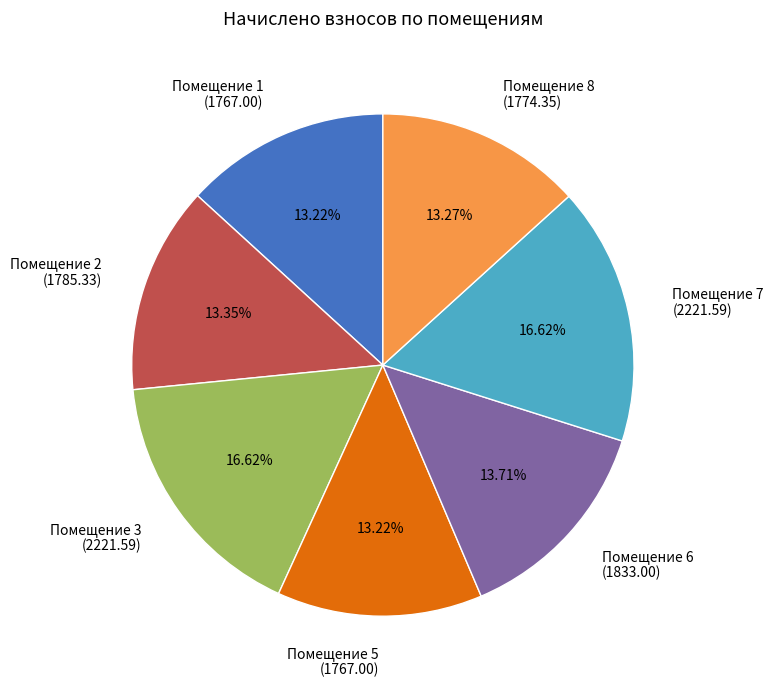

What is the ratio of the value at Помещение 8 (1774.35) to the value at Помещение 5 (1767.00)?

1.0